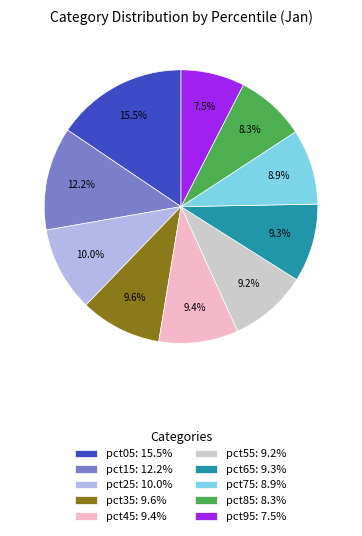

True or false: pct25 accounts for 1% of the total.

False